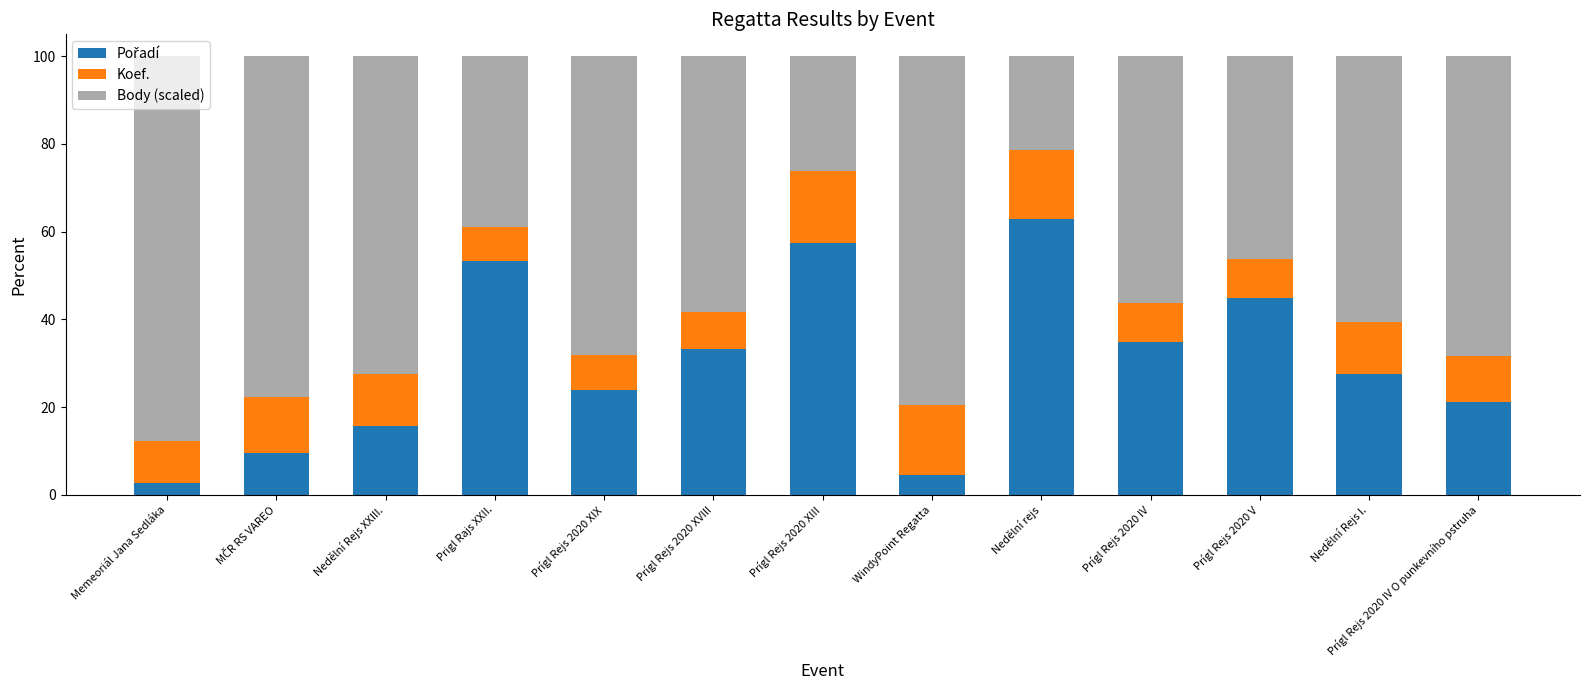

How many bars are there in total?

13